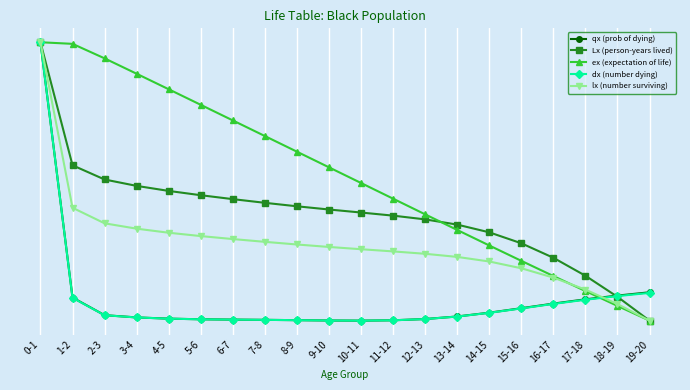

What is the sum of the Lx (person-years lived) values at 11-12 and 13-14?

0.7